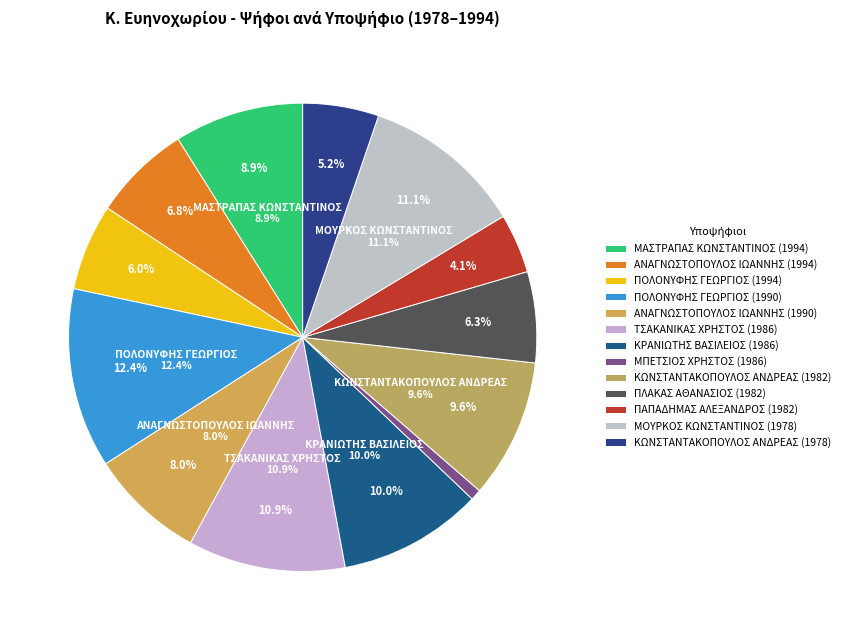

What is the largest slice in the pie chart?

ΠΟΛΟΝΥΦΗΣ ΓΕΩΡΓΙΟΣ (1990)